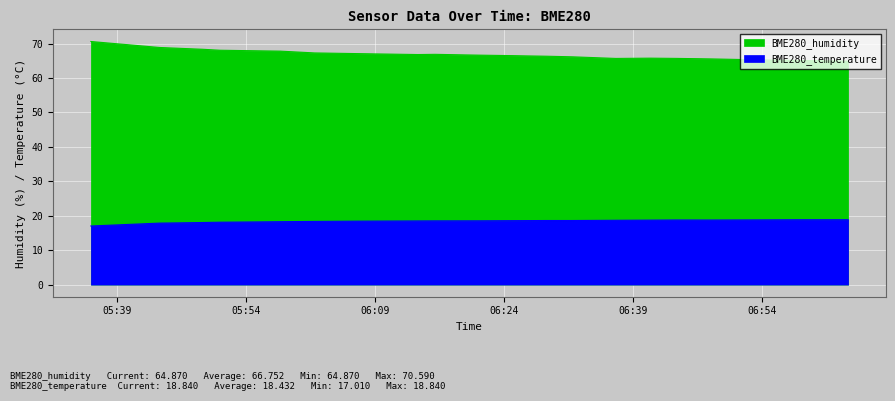

What is the total value across all series at 4?

84.3